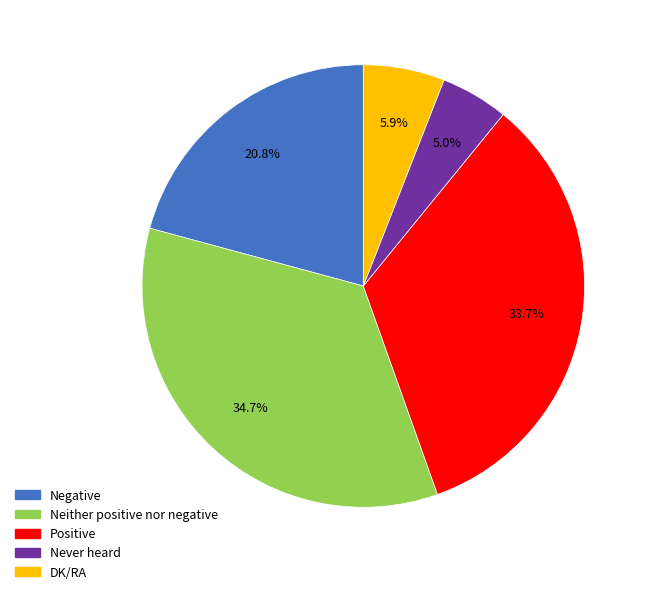

To the nearest percent, what percentage of the pie is DK/RA?

6%